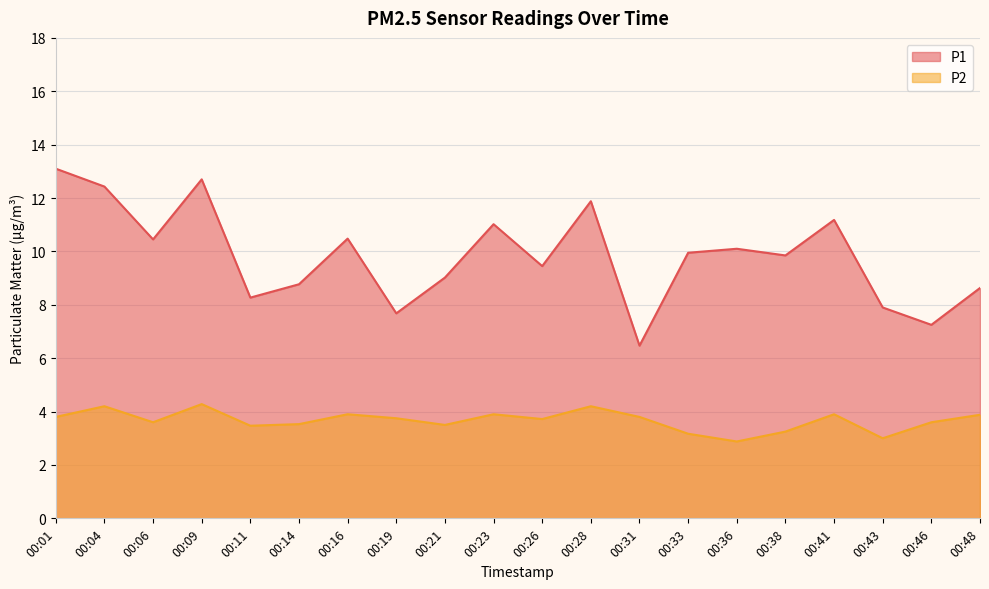

Between 00:23 and 00:38, which is larger?

00:23